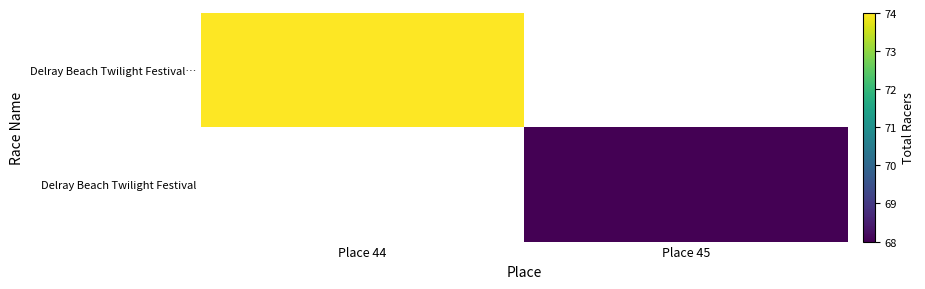

At which category is the sum across all series the highest?

Place 44